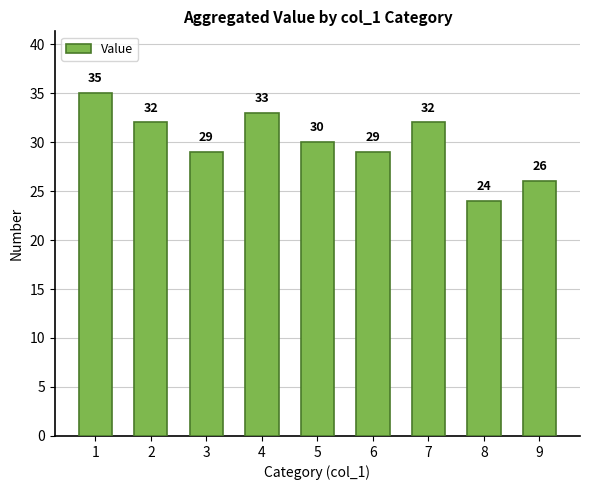

At which label does the data first exceed 30?

1